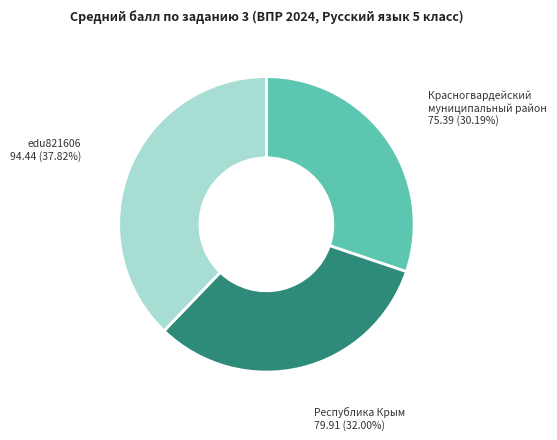

To the nearest percent, what is the difference between the largest and smallest slice percentages?

8%